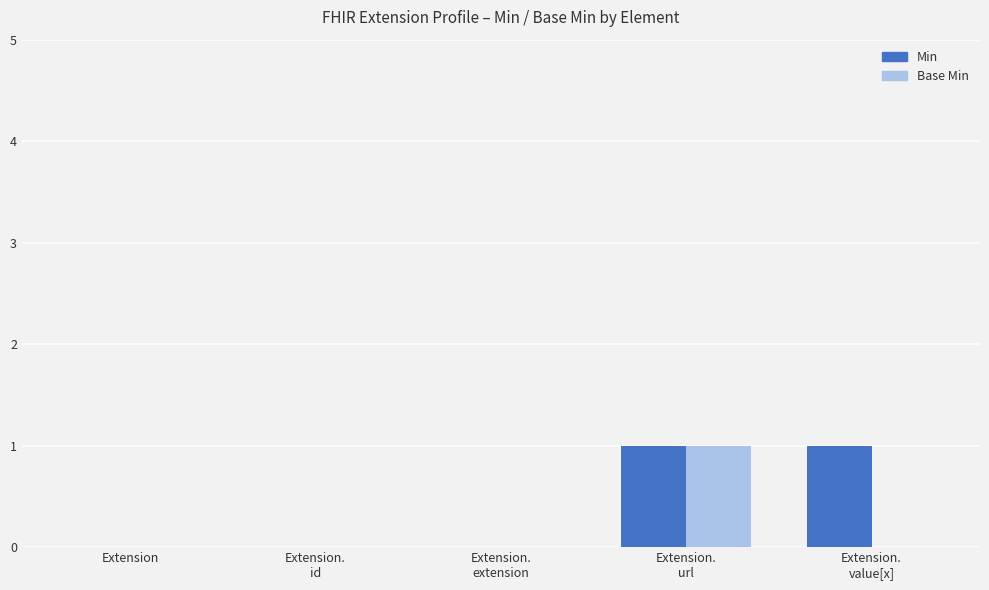

Reading left to right, transcribe all the data shown in this chart.

Min: 0	0	0	1	1
Base Min: 0	0	0	1	0